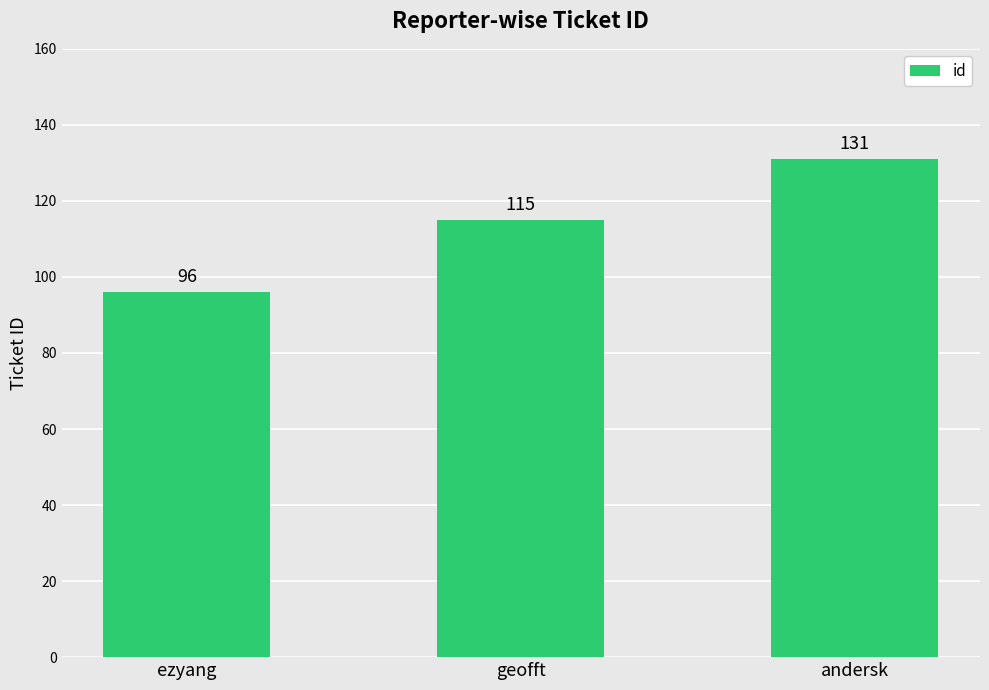

What is the difference between the values at andersk and geofft?

16